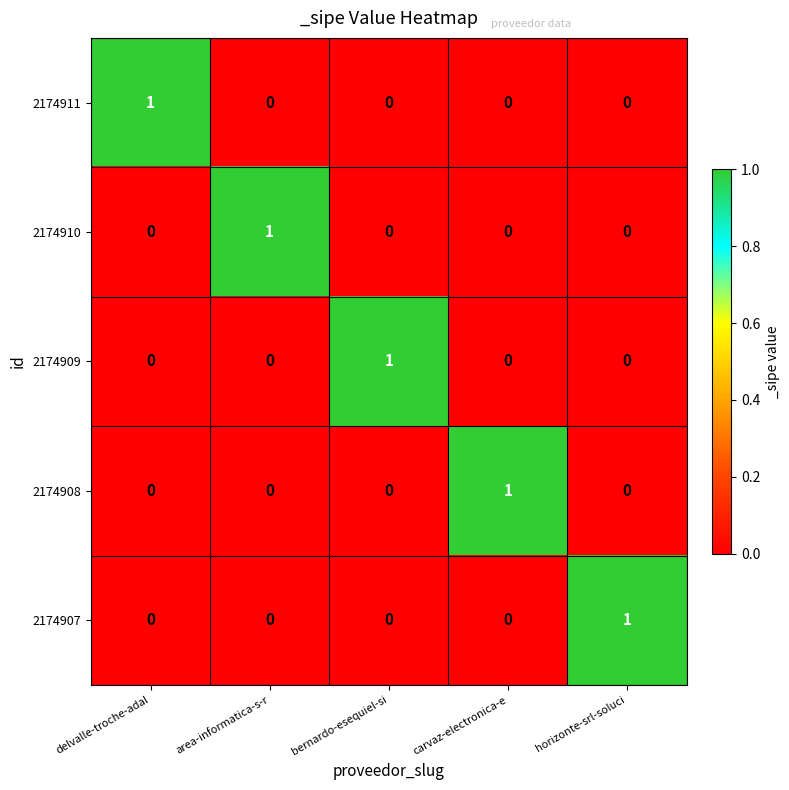

True or false: 2174907 has a value of 0 at area-informatica-s-r.

True